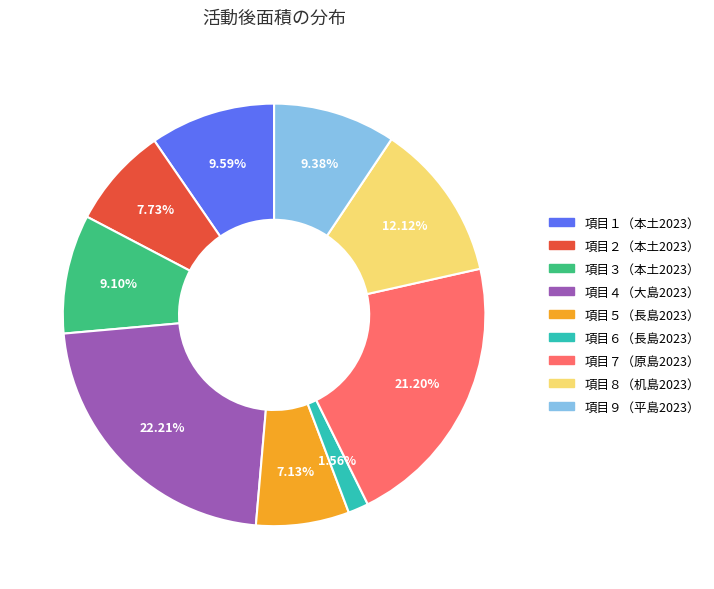

Combined, do 項目４（大島2023） and 項目５（長島2023） account for over 50%?

No